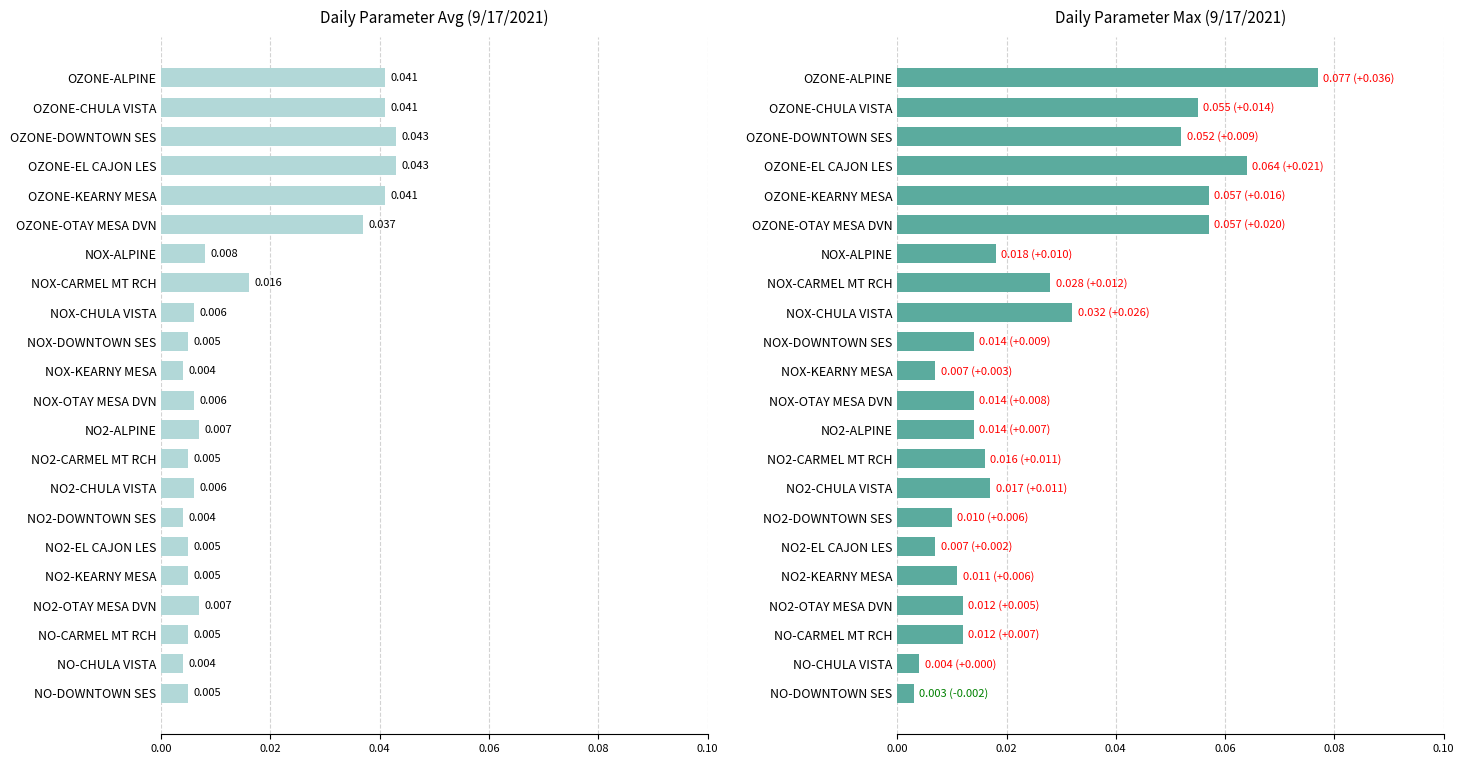

Reading left to right, extract all data points from this chart.

Avg: 0.0	0.0	0.0	0.0	0.0	0.0	0.0	0.0	0.0	0.0	0.0	0.0	0.0	0.0	0.0	0.0	0.0	0.0	0.0	0.0	0.0	0.0
Max: 0.1	0.1	0.1	0.1	0.1	0.1	0.0	0.0	0.0	0.0	0.0	0.0	0.0	0.0	0.0	0.0	0.0	0.0	0.0	0.0	0.0	0.0